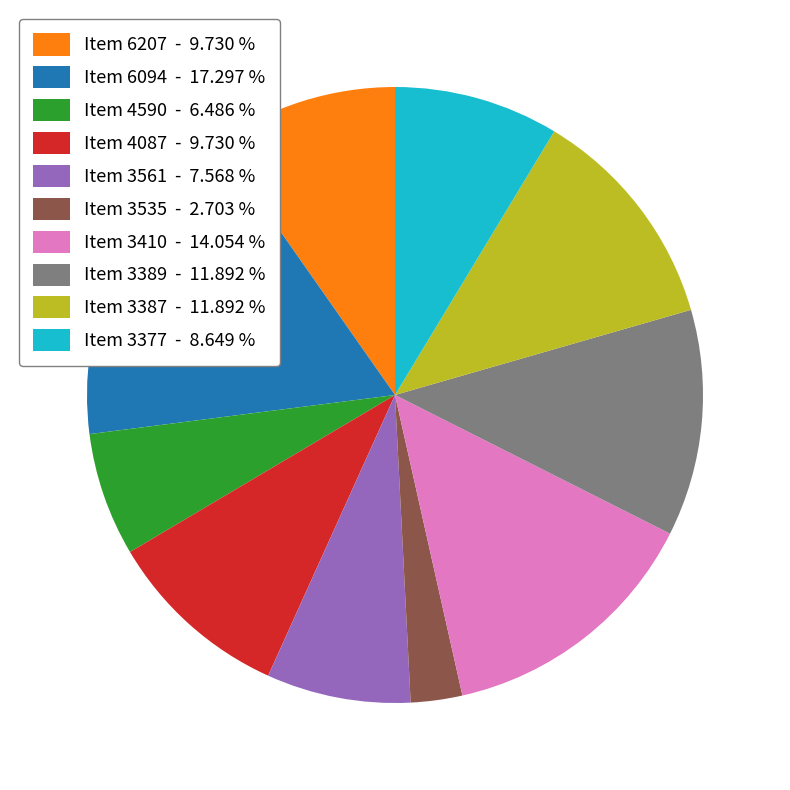

Which category has the smallest portion of the pie?

Item 3535 - 2.703 %